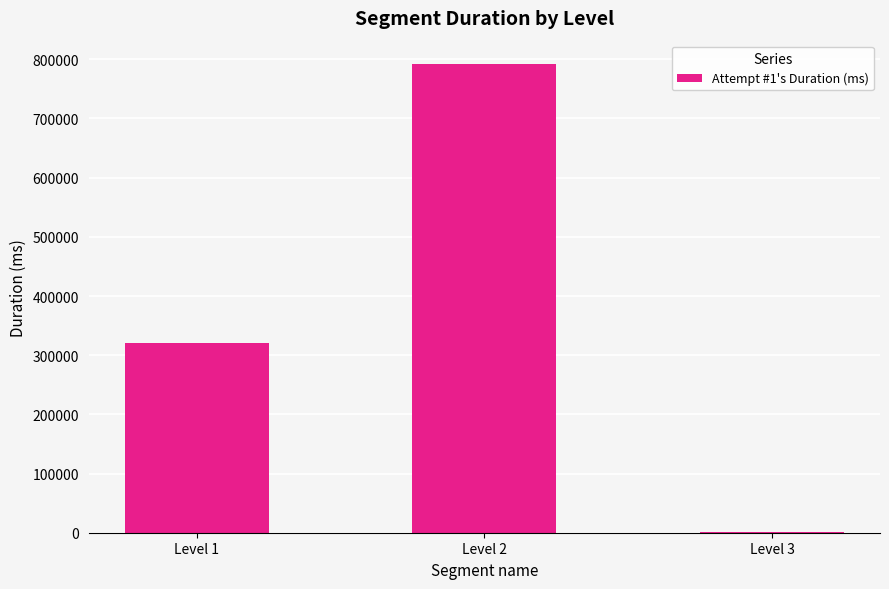

At which label is the value closest to 396750?

Level 1